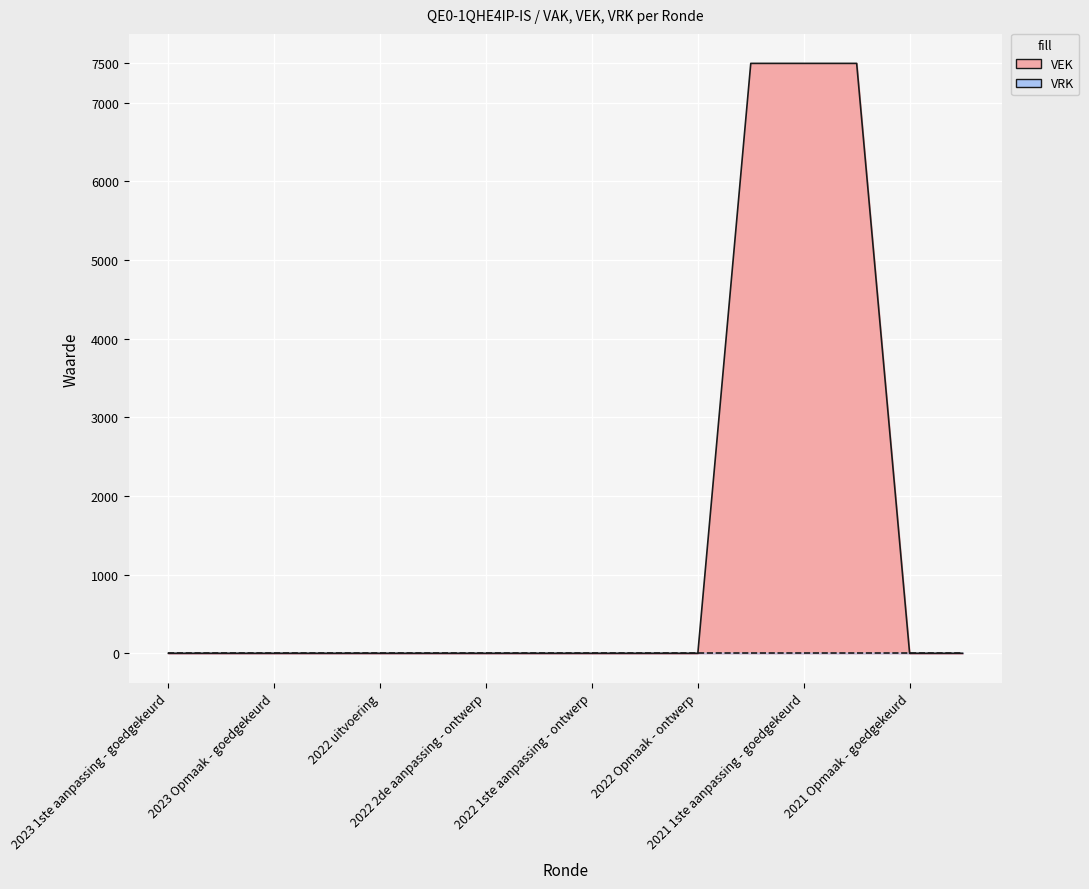

What is the label of the 12th point from the right?

2022 uitvoering